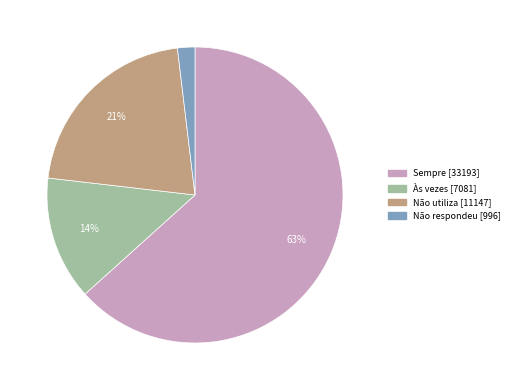

To the nearest percent, what is the average slice percentage?

25%